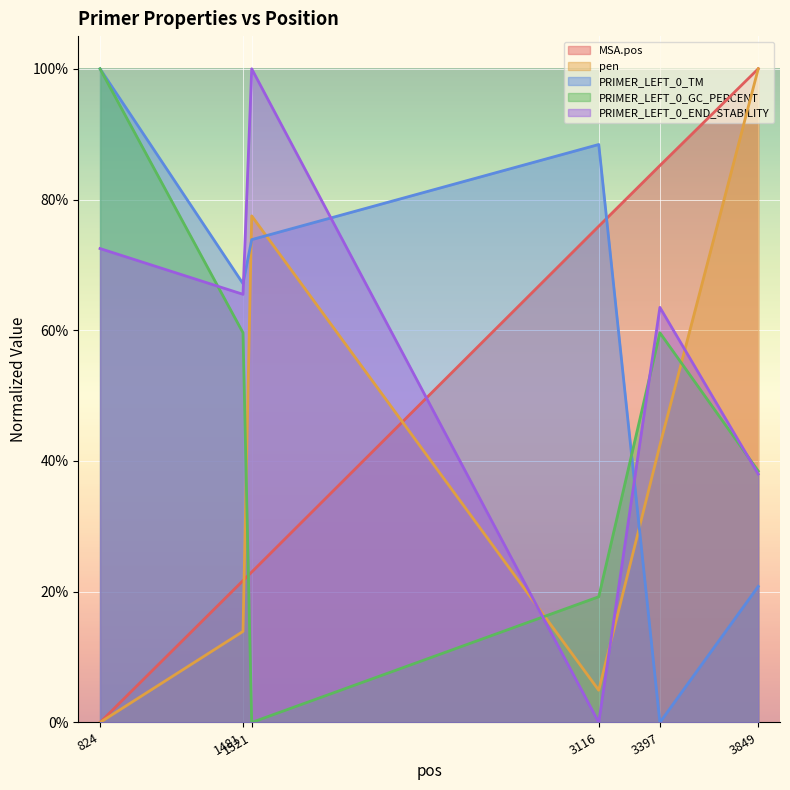

What is the difference between the second highest and second lowest values in the PRIMER_LEFT_0_GC_PERCENT series?

0.4